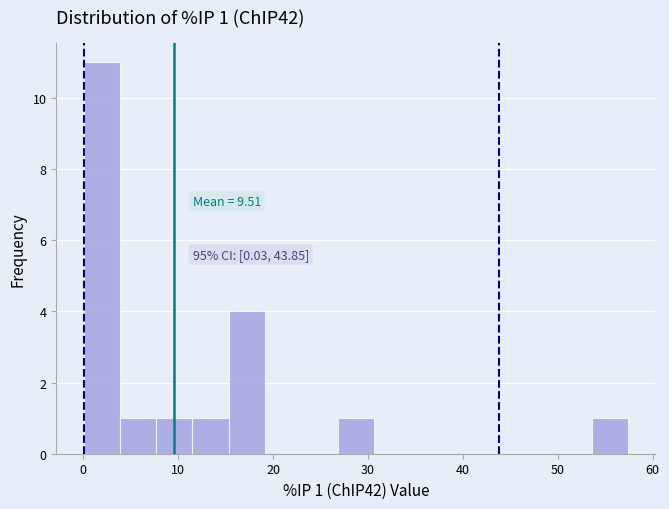

Around what value on the x-axis is the tallest bar? Give the approximate position of its centre, as read against the axis.

2